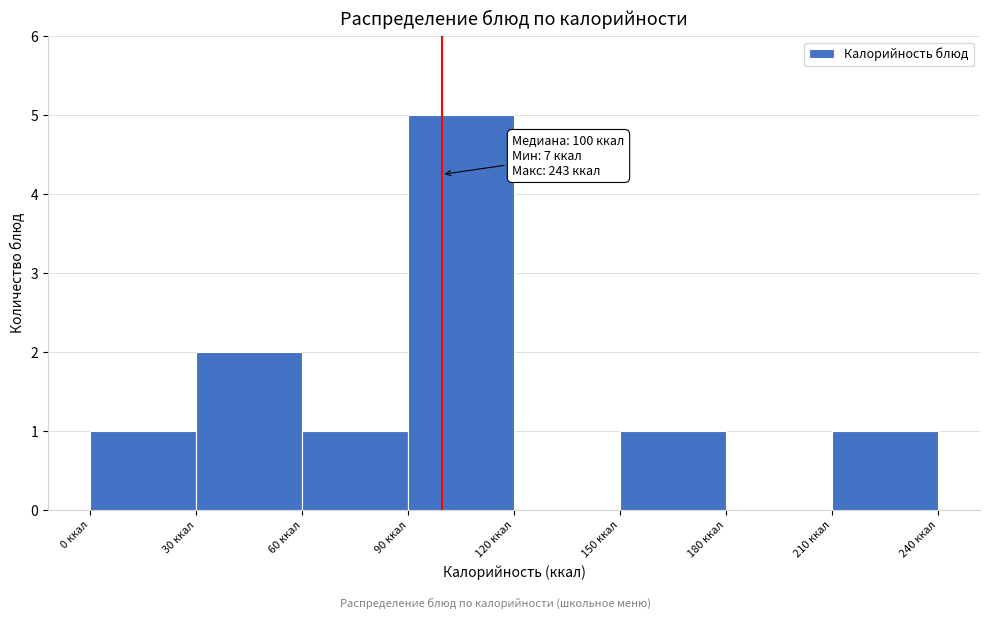

Which range on the x-axis has the tallest bar?

90 to 120